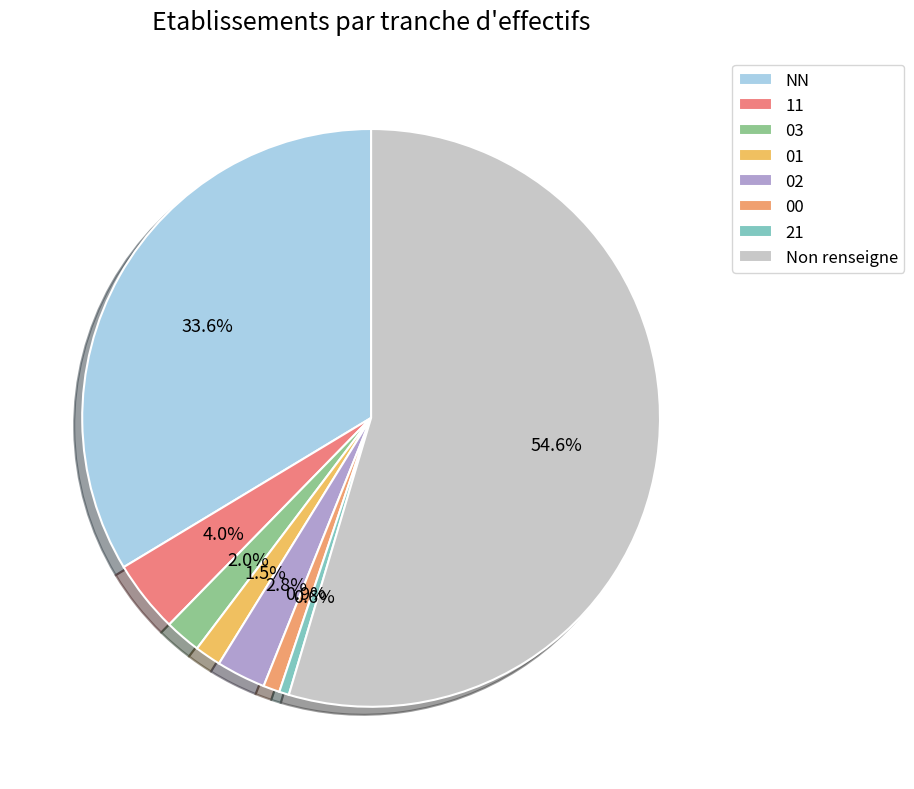

How many slices are in this pie chart?

8